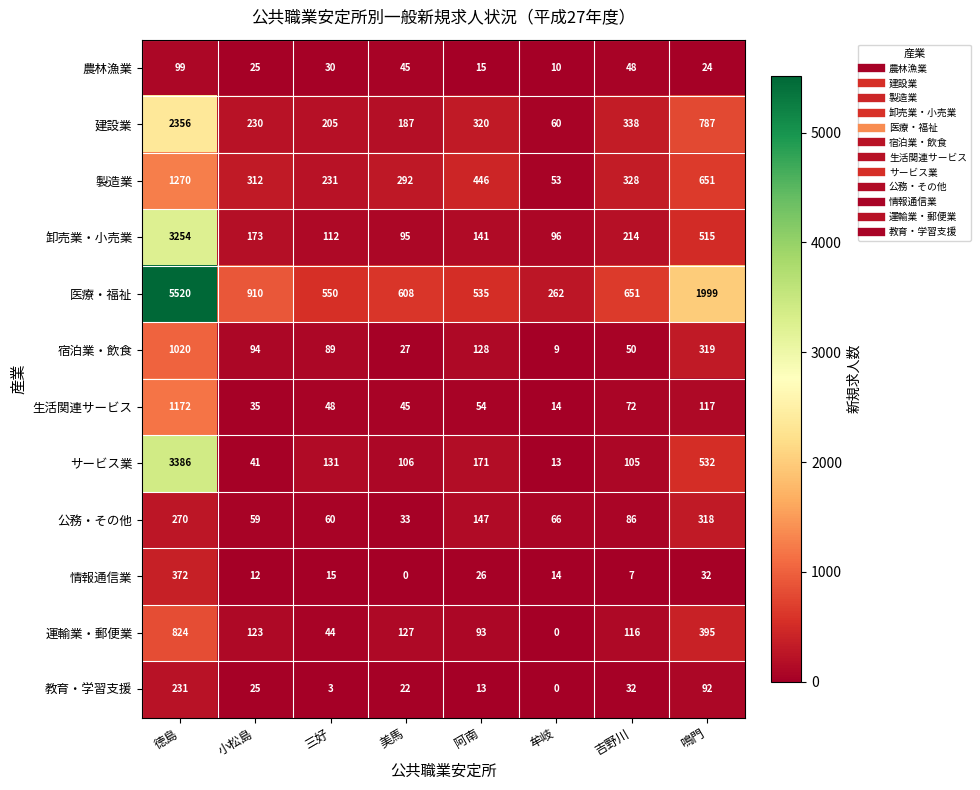

Is the value of 製造業 at 吉野川 greater than the value of 建設業 at 小松島?

Yes